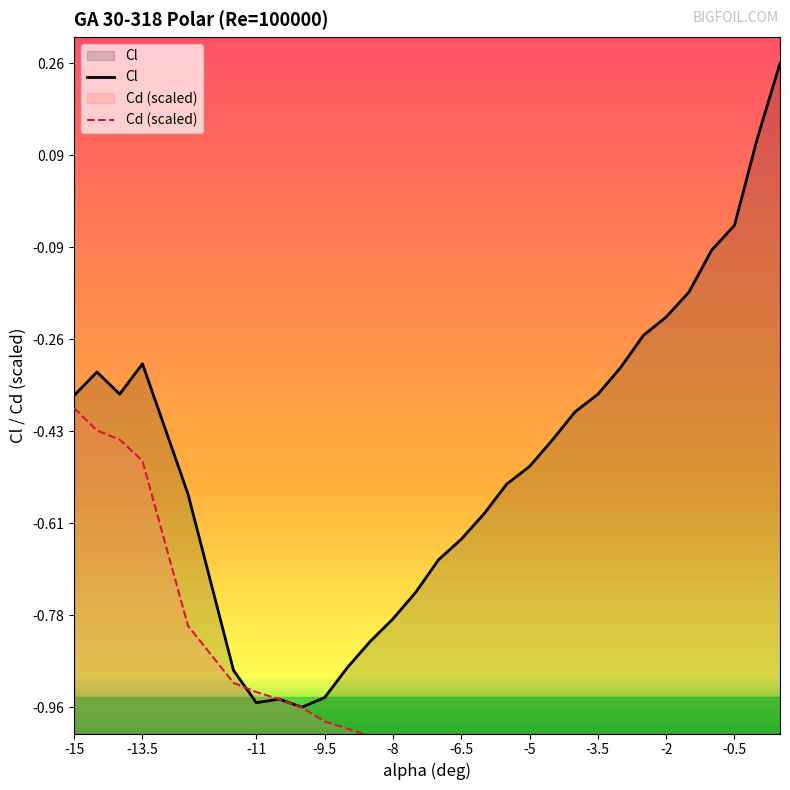

Which series has the largest total across all categories?

Cl